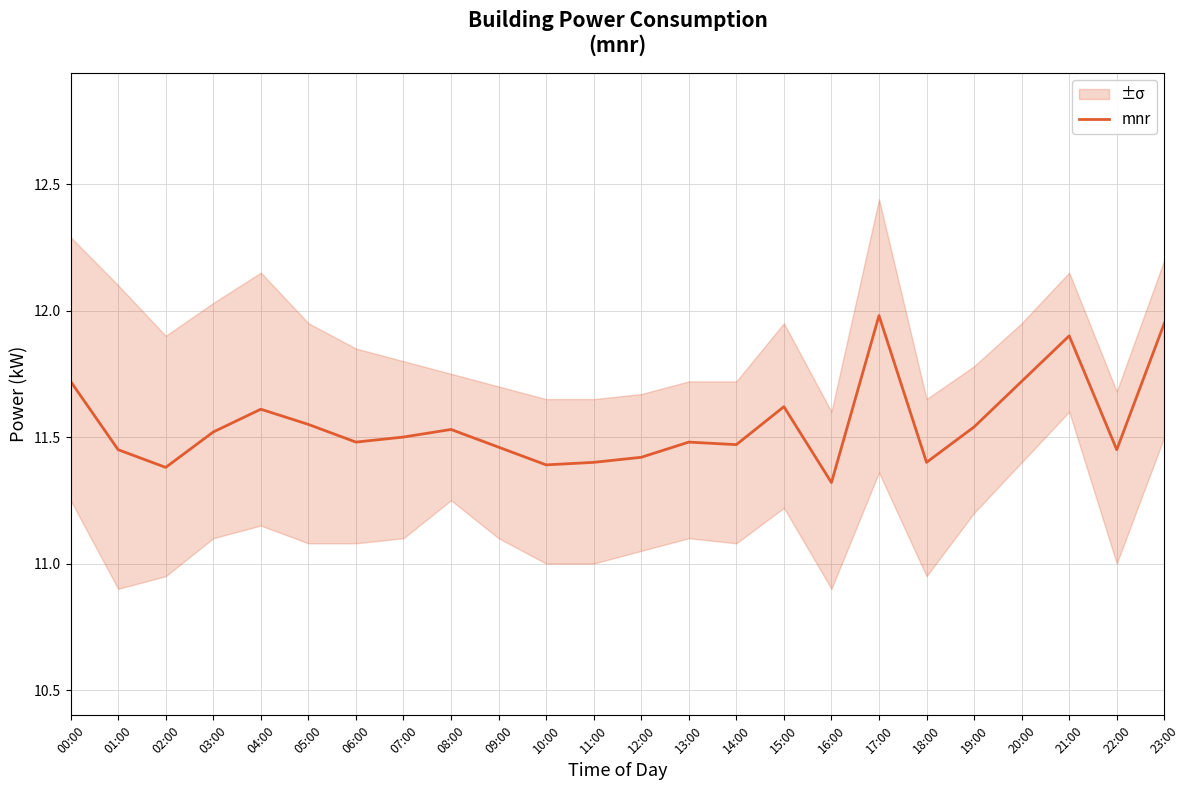

Between 02:00 and 06:00, which is larger?

06:00